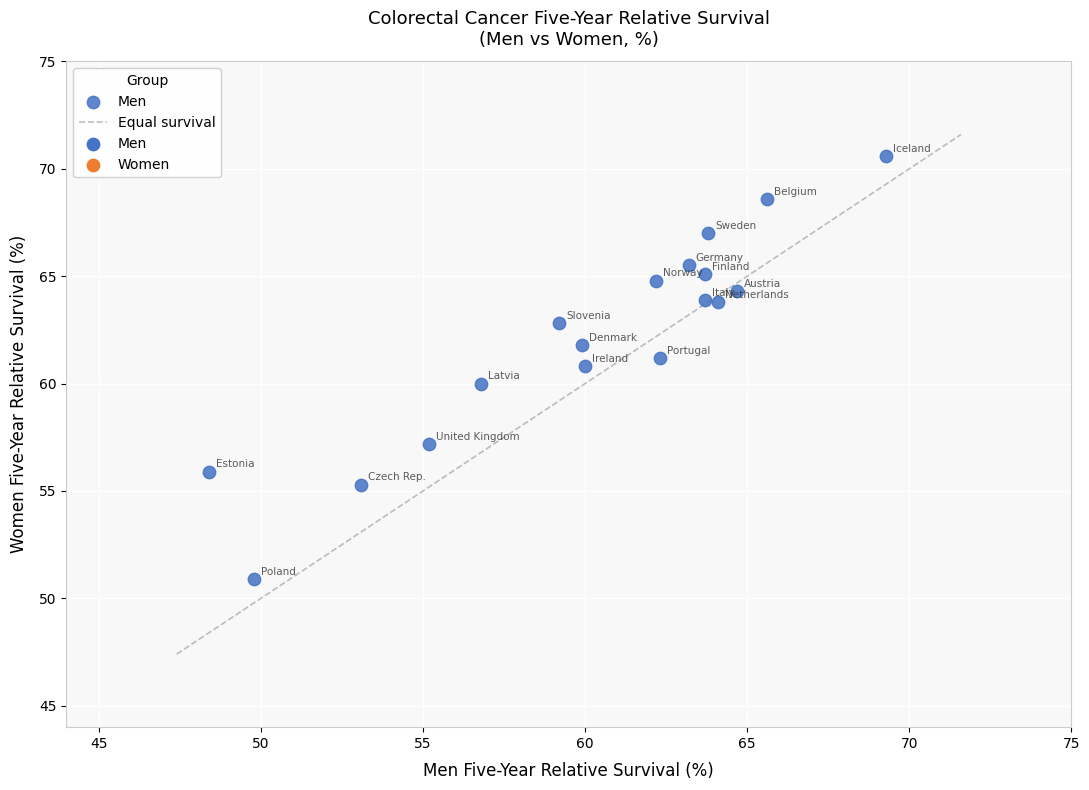

What is the range of X values (max minus min)?

20.9